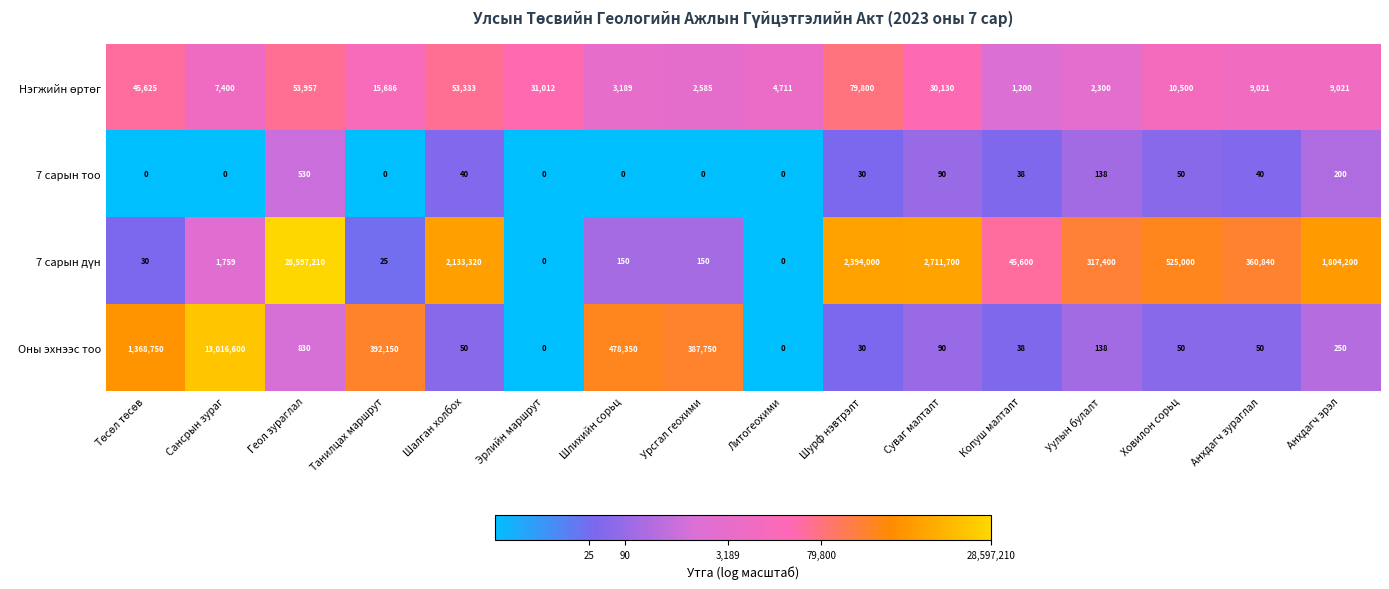

What is the average value of the Оны эхнээс тоо series?

977820